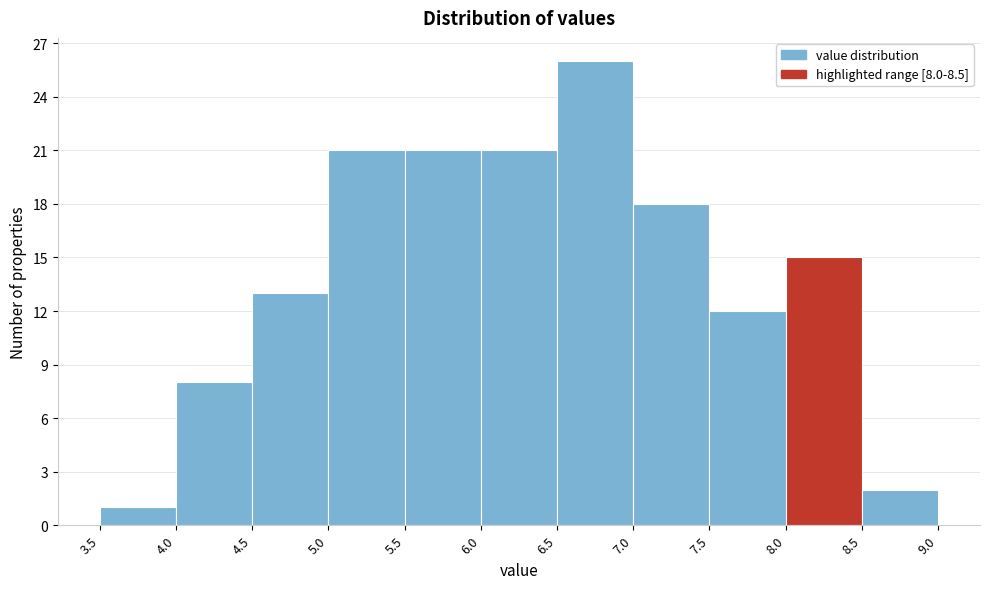

Over which range of the x-axis is the bar tallest?

6.5 to 7.0